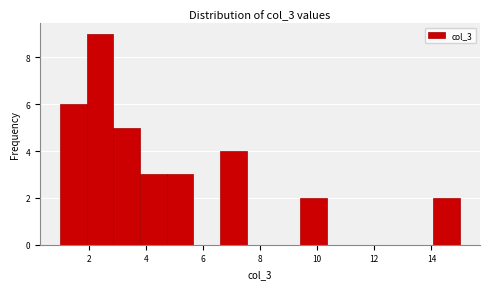

Over which range of the x-axis is the bar tallest?

2.0 to 2.8